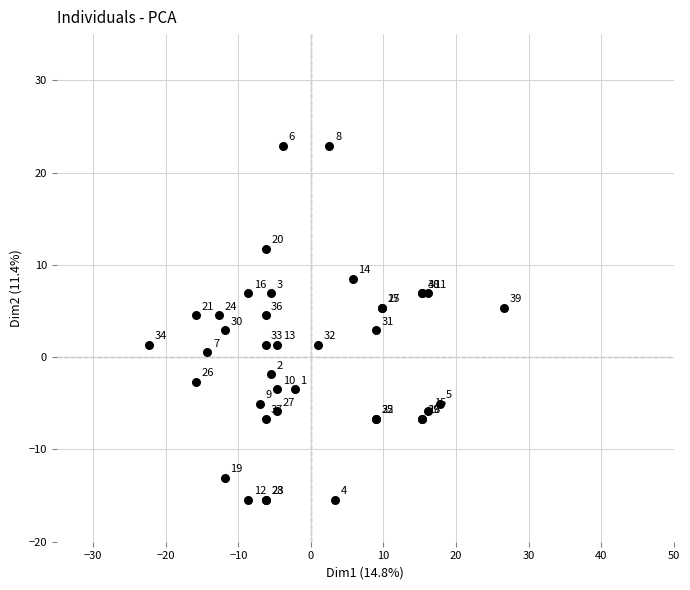

What Y value in the scatter plot is closest to 3?

2.9